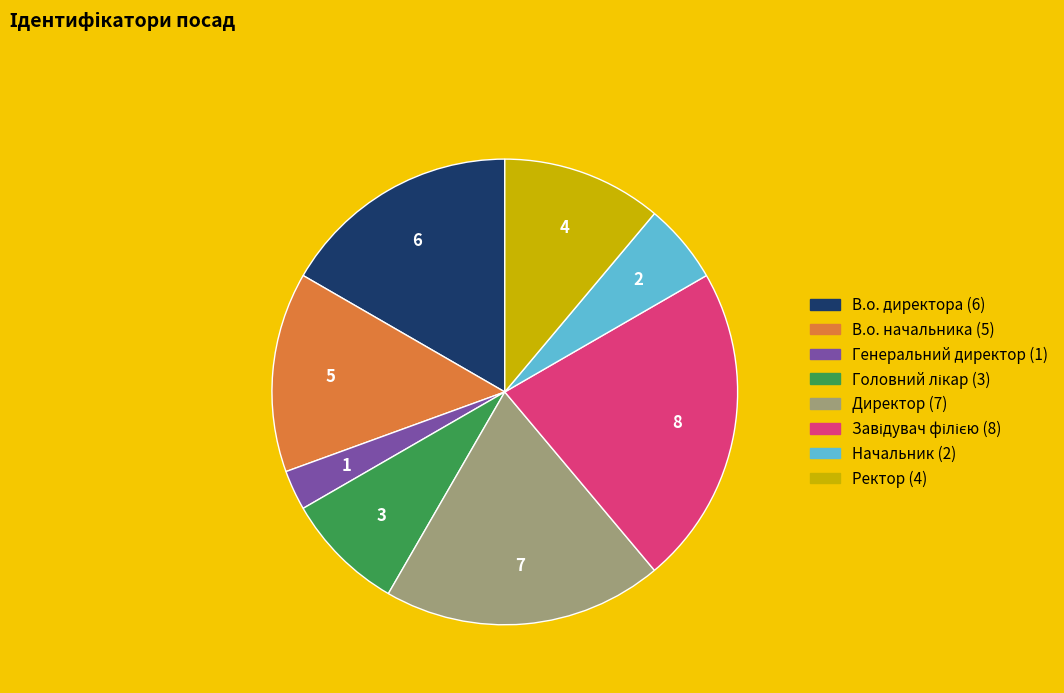

The Начальник slice represents 6% of the pie. True or false?

True